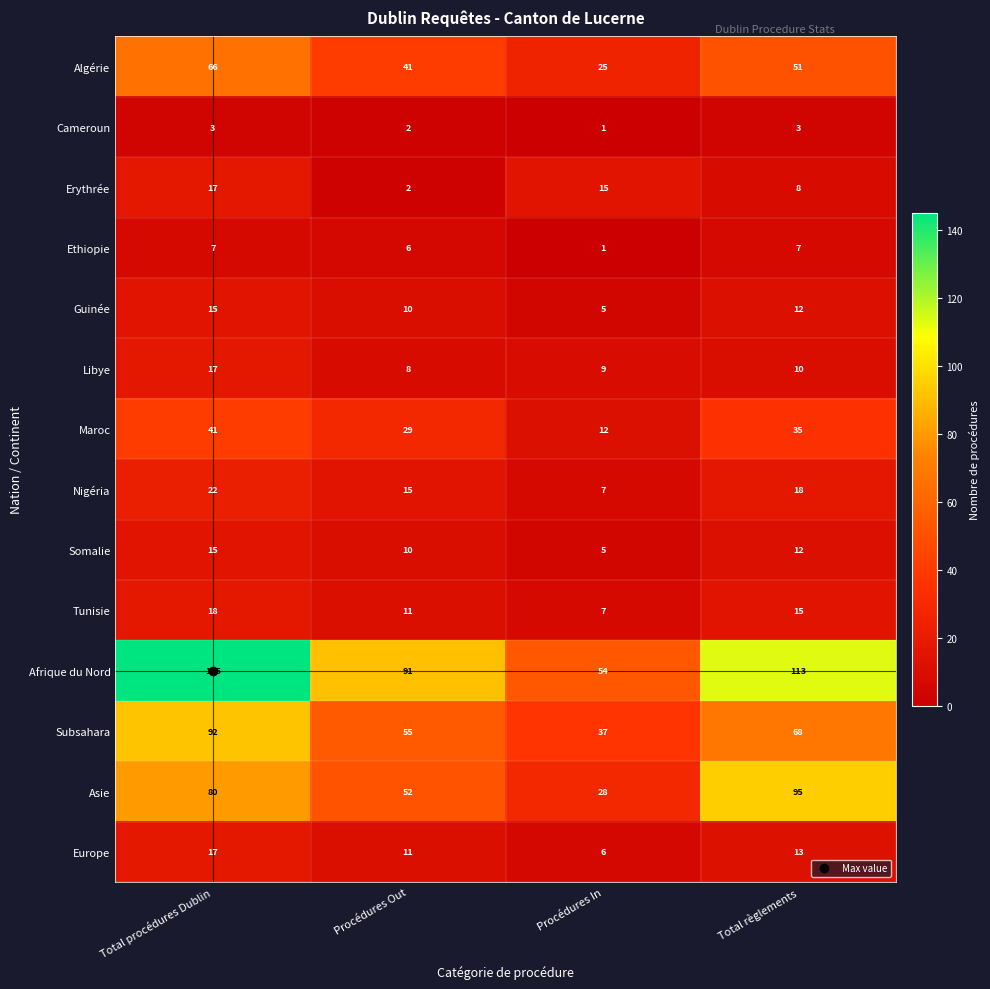

Which series has the largest total across all categories?

Afrique du Nord